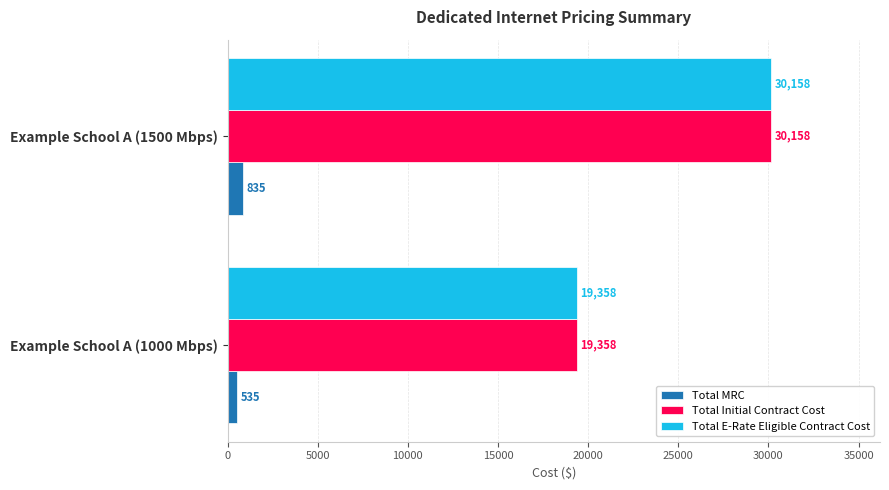

The value of Total MRC at Example School A (1000 Mbps) is 535.0. True or false?

True